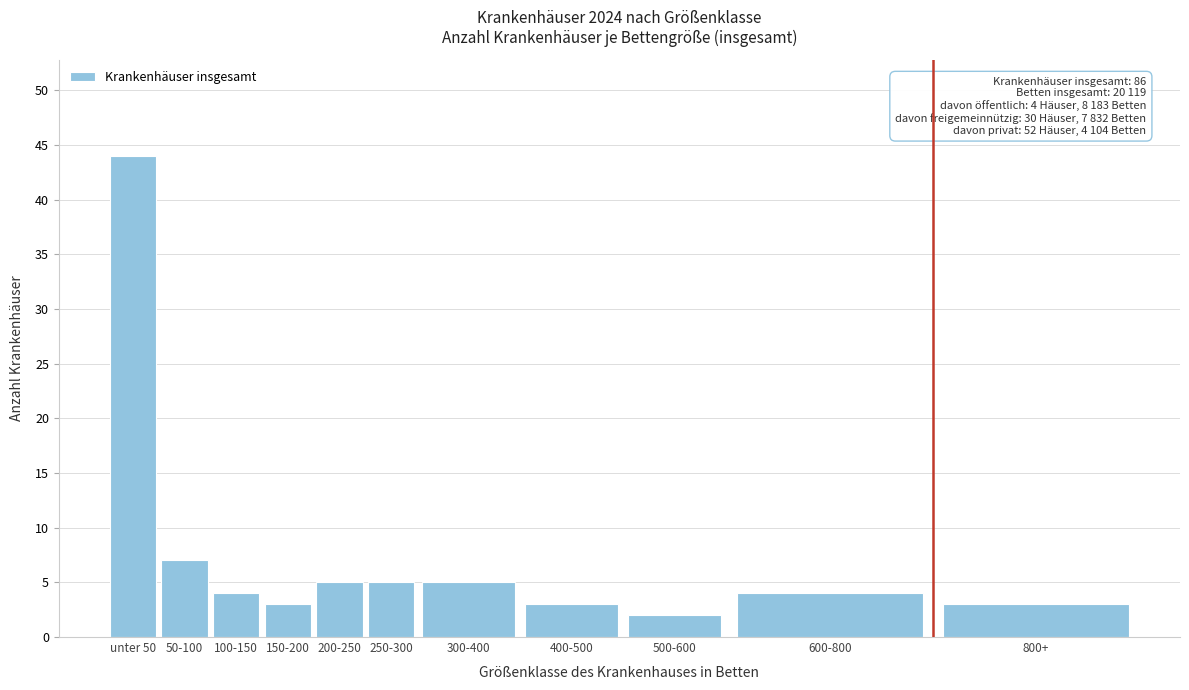

Reading left to right, what are all the values shown in this chart?

44	7	4	3	5	5	5	3	2	4	3